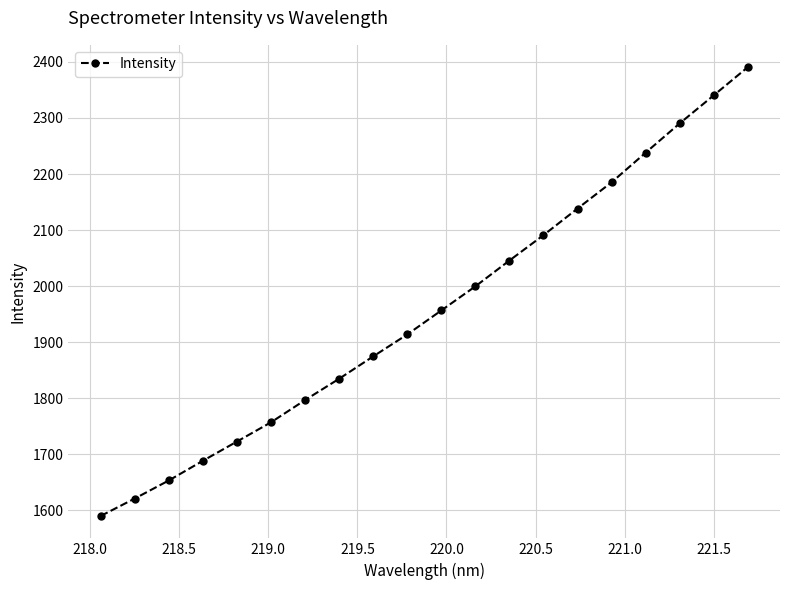

What is the value of the 5th point from the left?

1722.9